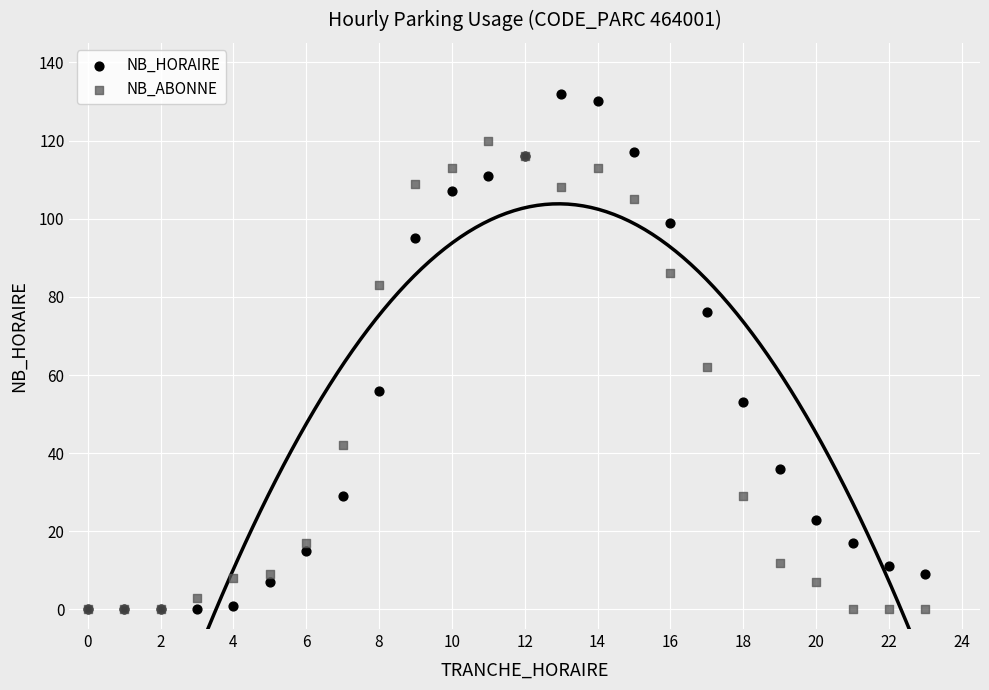

Across all series, what Y value is closest to 66?

62